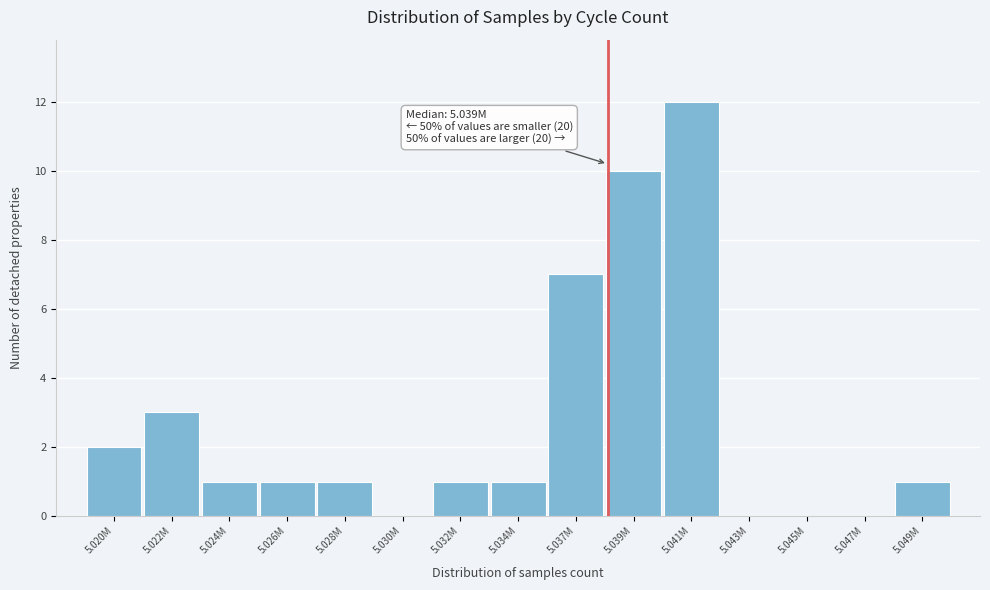

Reading left to right, extract all data points from this chart.

5.020M=2	5.022M=3	5.024M=1	5.026M=1	5.028M=1	5.030M=0	5.032M=1	5.034M=1	5.037M=7	5.039M=10	5.041M=12	5.043M=0	5.045M=0	5.047M=0	5.049M=1